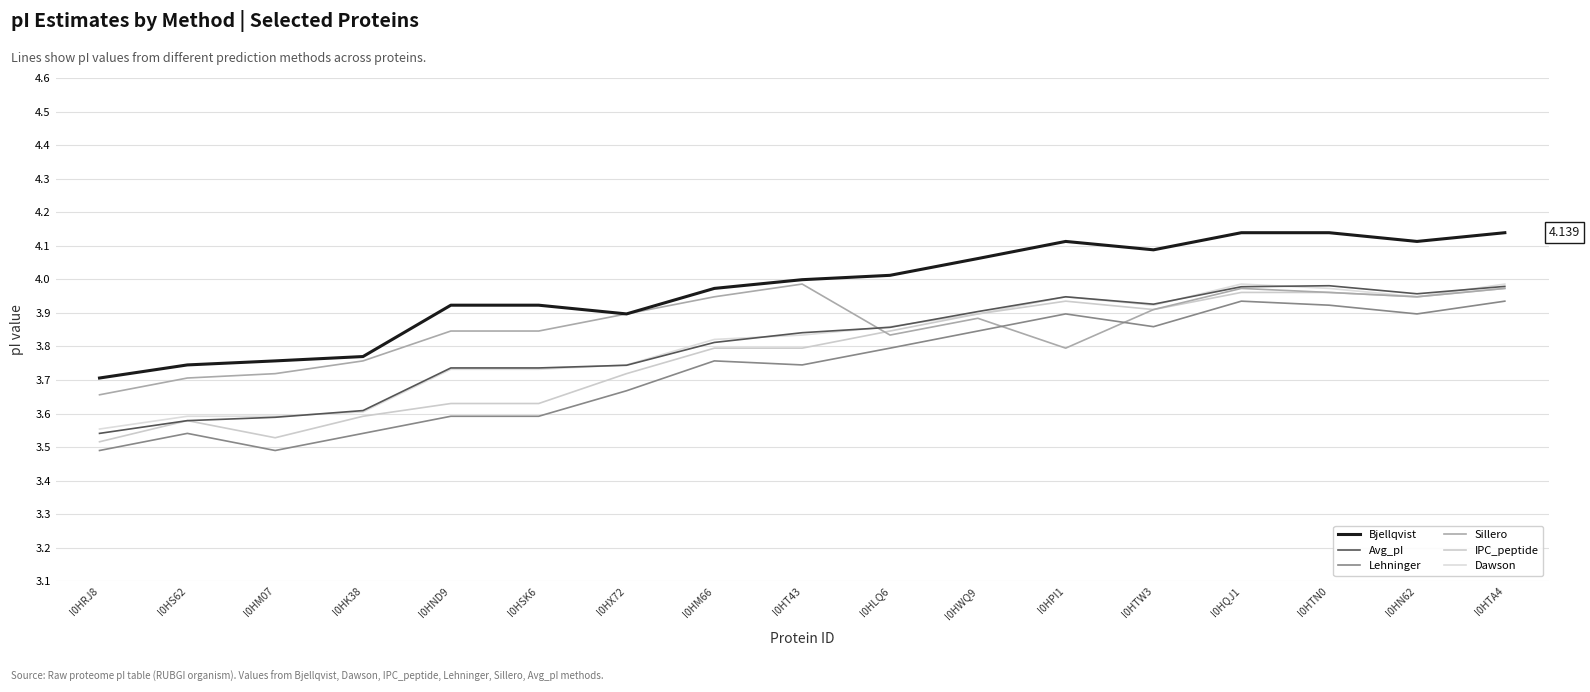

What is the minimum value for Lehninger?

3.5